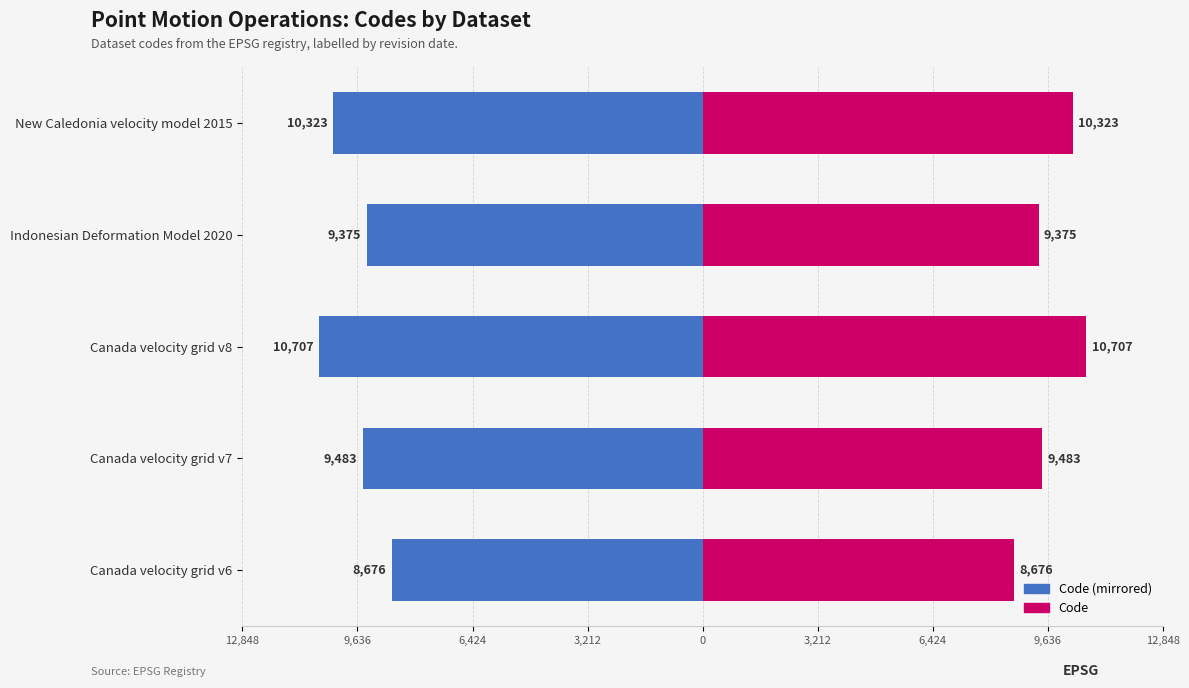

Rank the series by their maximum value, from highest to lowest.

Code (right), Code (left)